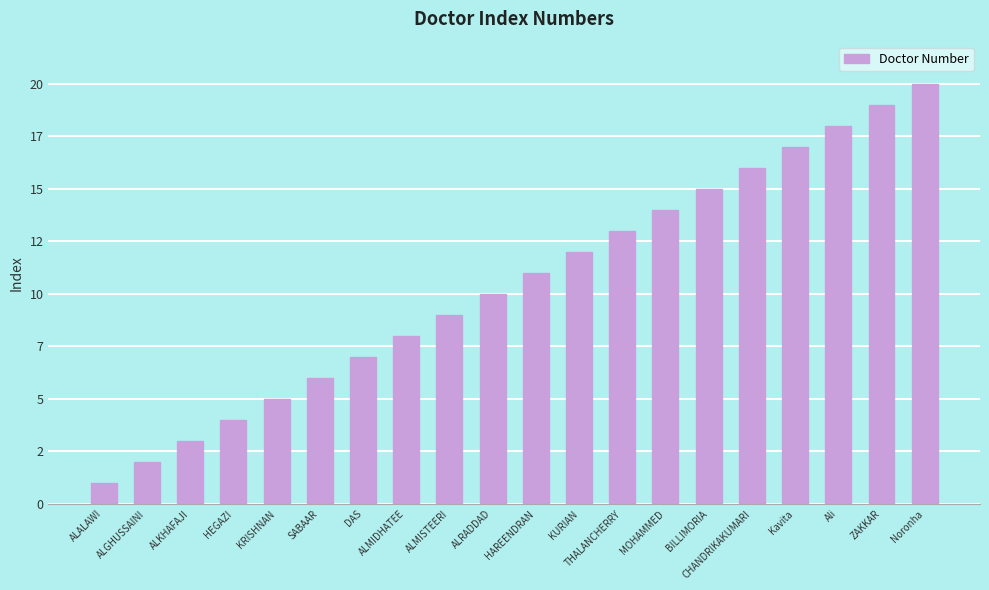

Are the bars horizontal?

No